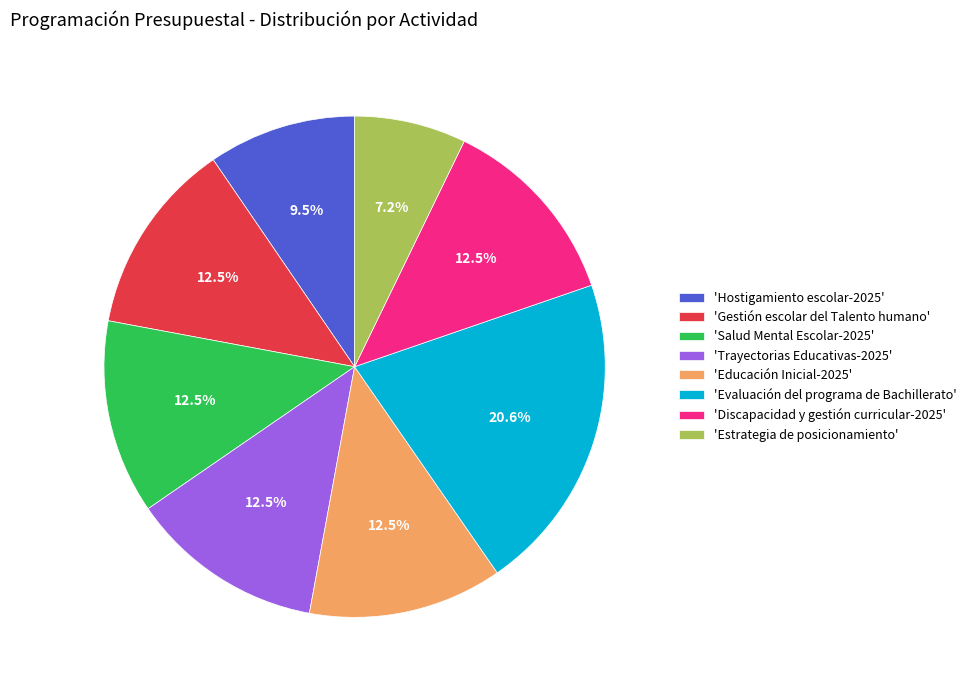

What is the ratio of the value at 'Hostigamiento escolar-2025' to the value at 'Discapacidad y gestión curricular-2025'?

0.8